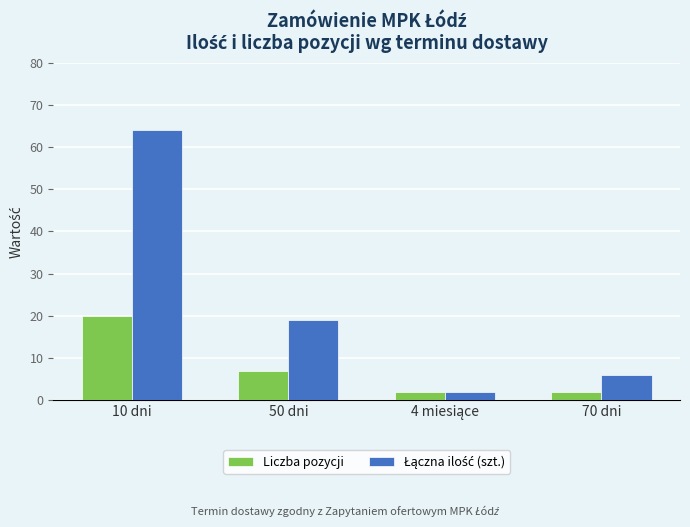

Which label corresponds to the largest value in the chart?

10 dni